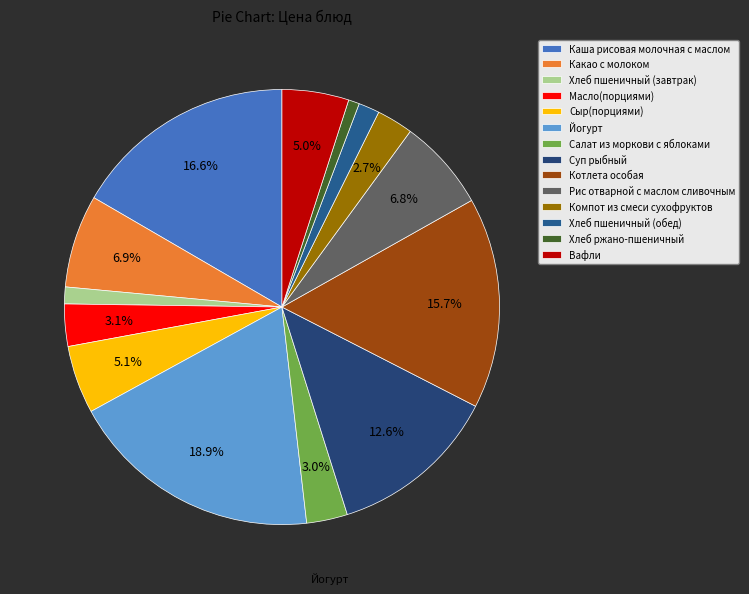

Is it true that Суп рыбный is 1% of the pie?

False